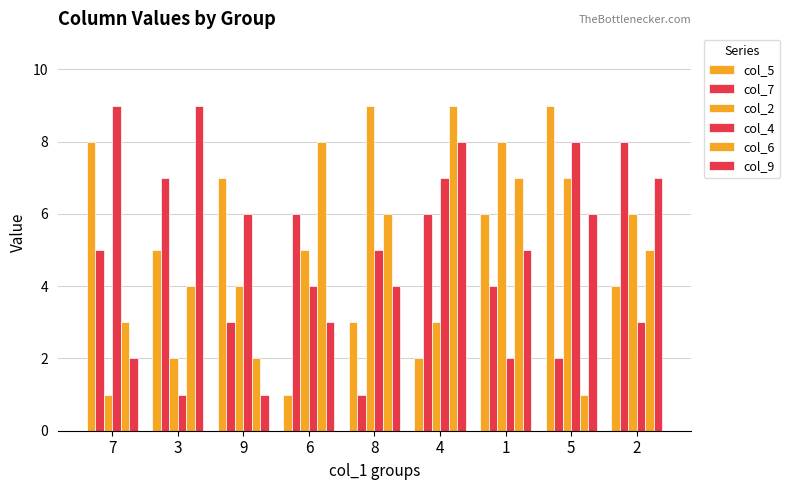

At which label does col_5 reach its minimum?

6